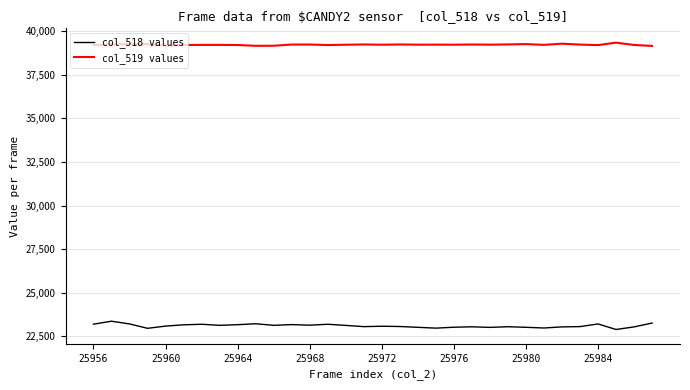

What is the highest value of the col_519 values series?

39344